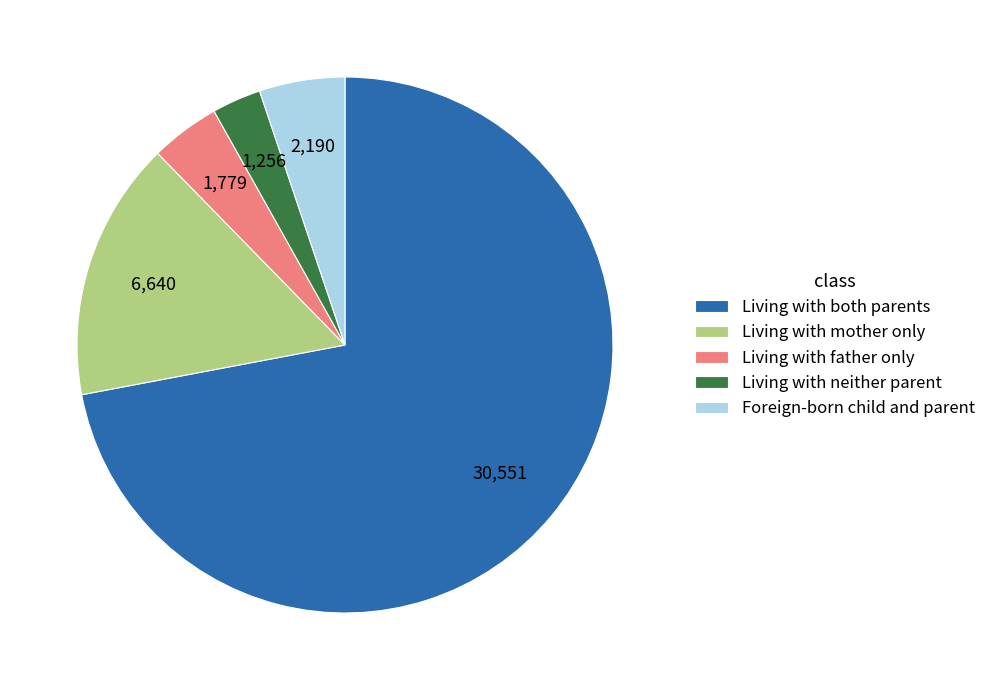

What is the smallest slice in the pie chart?

Living with neither parent